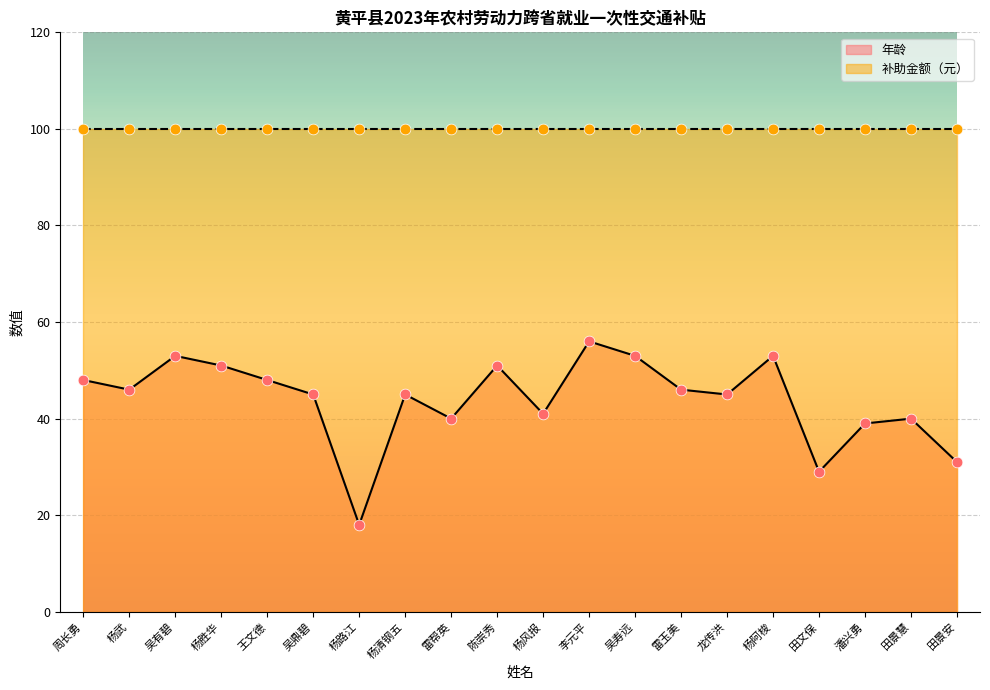

What is the change in value from 雷帮英 to 陈崇秀?

+11